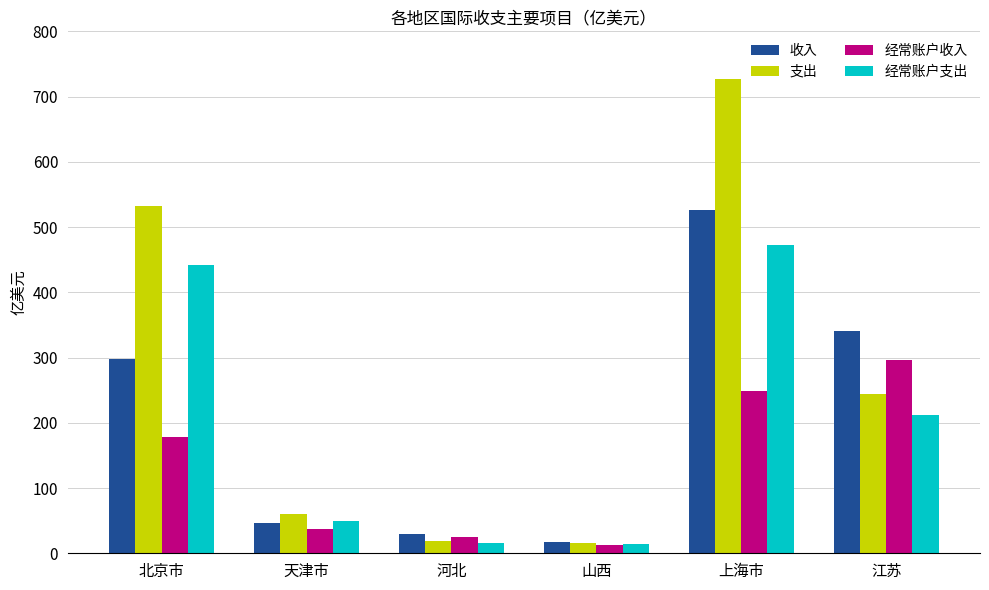

What is the greatest value displayed?

727.3